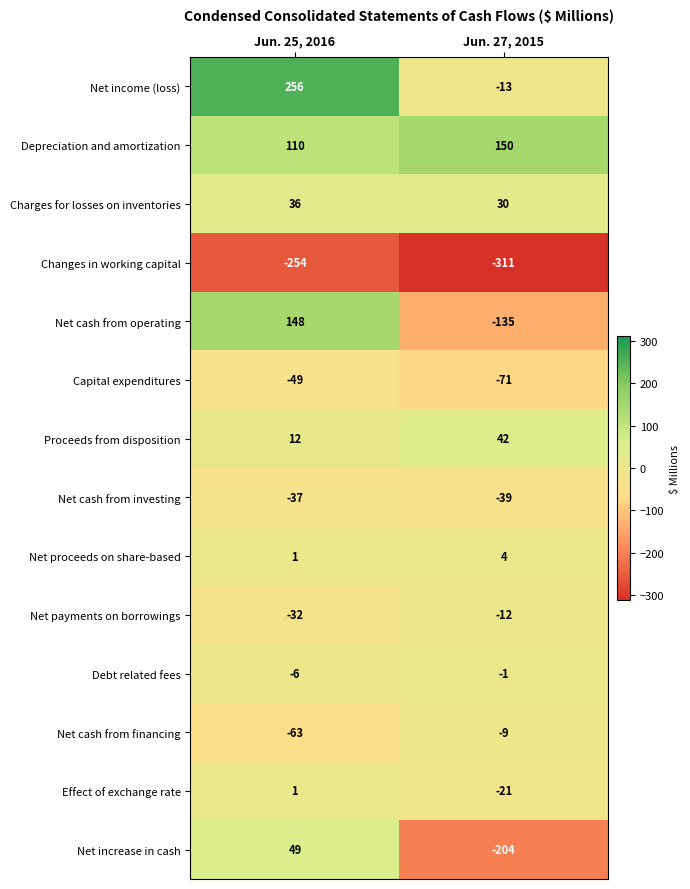

The Net cash from financing series shows -63 at Jun. 25, 2016. True or false?

True